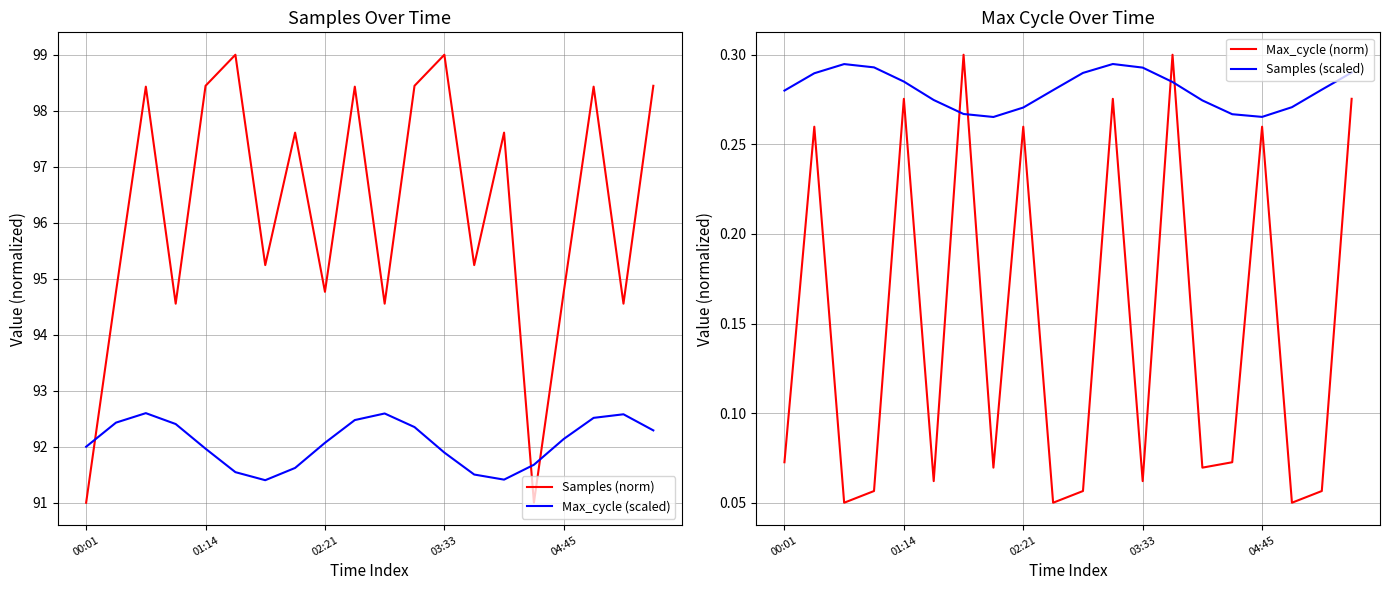

How many intersections are there between Max_cycle (scaled) and Samples (norm)?

3